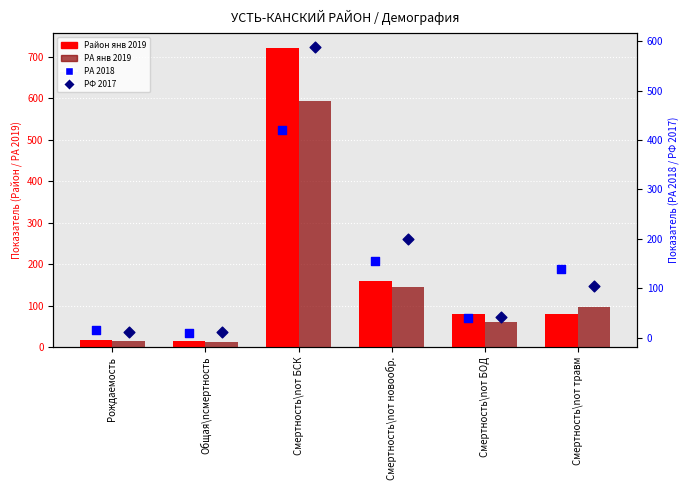

Which series has the largest Y range (max minus min)?

Район янв 2019